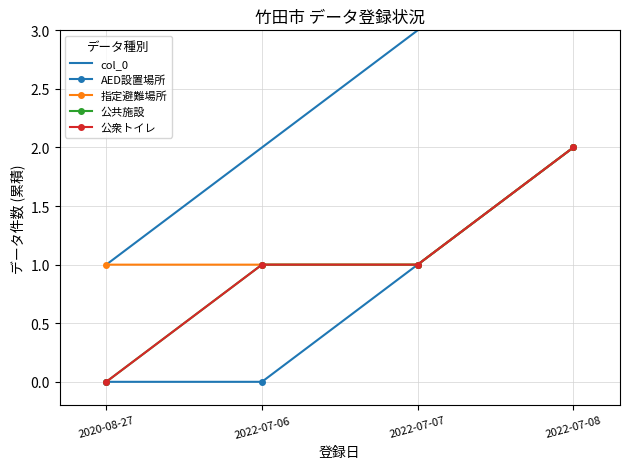

Does the chart have visible grid lines?

Yes